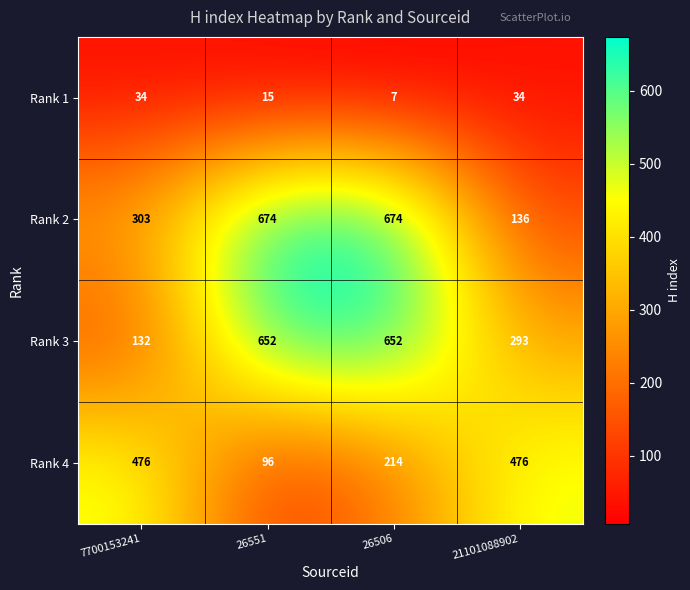

How many distinct data groups are displayed?

4